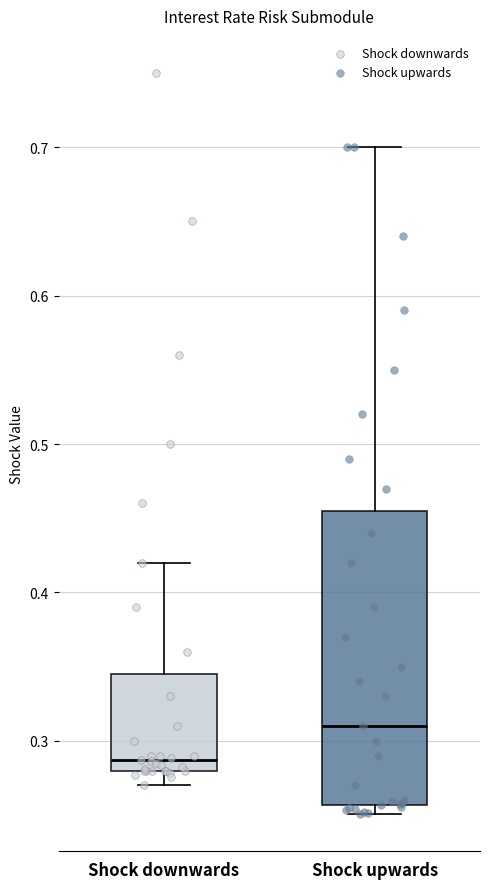

Where does the median line of the box for Shock downwards sit on the y-axis? The values are not printed on the chart, so give them approximately, as read against the axis.

0.29